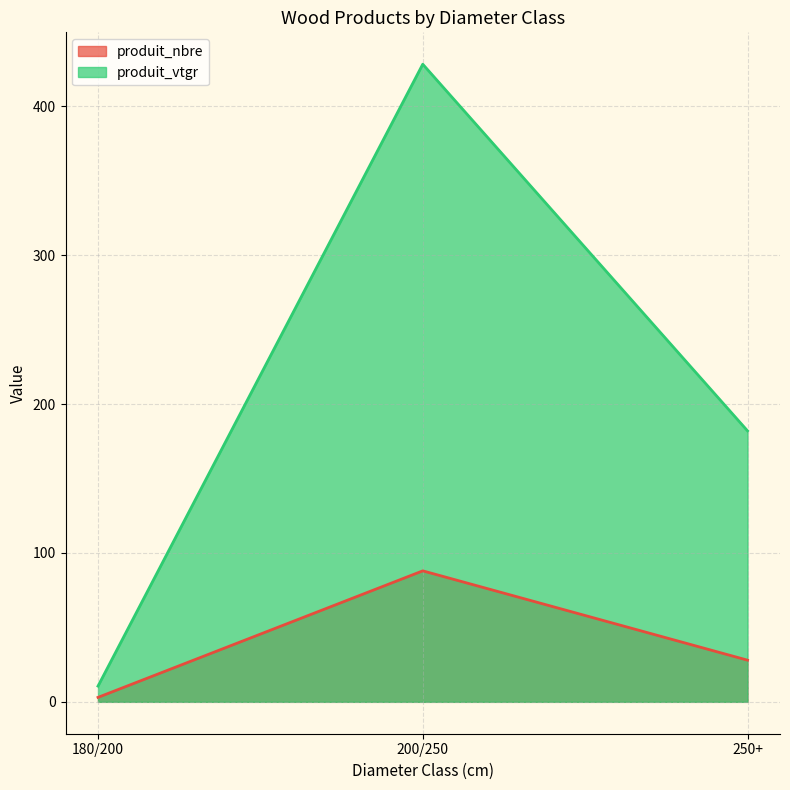

What is the spread (max minus min) of values at 180/200?

7.6